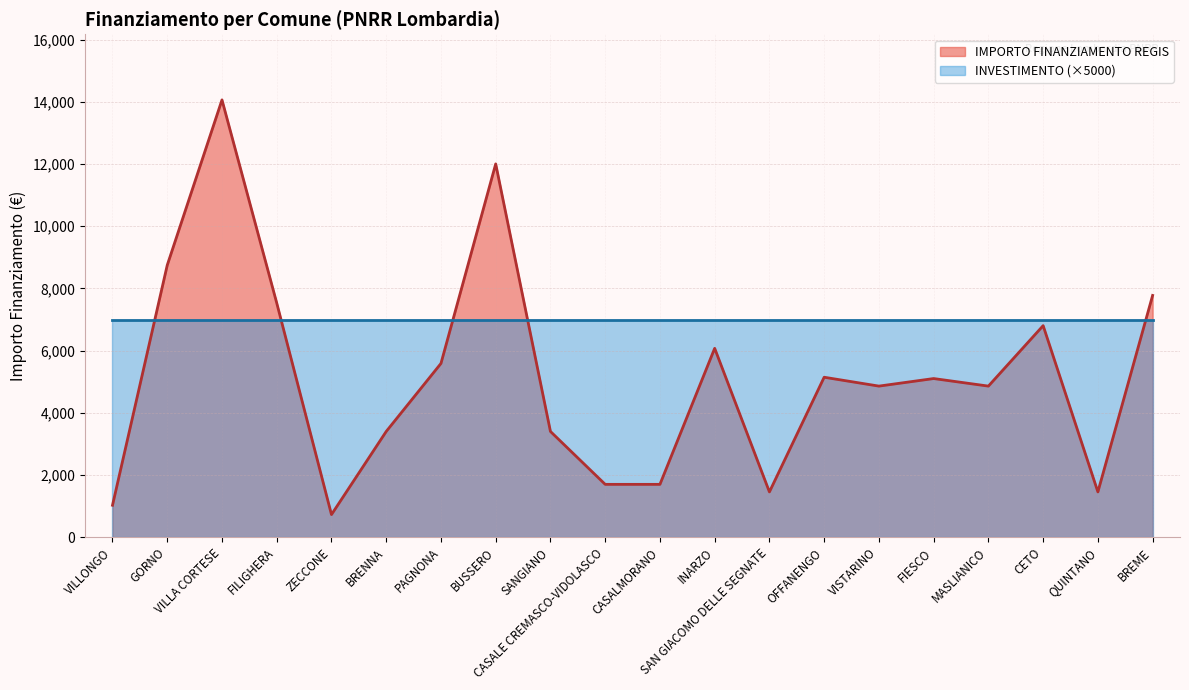

Rank the categories by value from highest to lowest.

VILLA CORTESE, BUSSERO, GORNO, BREME, FILIGHERA, CETO, INARZO, PAGNONA, OFFANENGO, FIESCO, VISTARINO, MASLIANICO, BRENNA, SANGIANO, CASALE CREMASCO-VIDOLASCO, CASALMORANO, SAN GIACOMO DELLE SEGNATE, QUINTANO, VILLONGO, ZECCONE